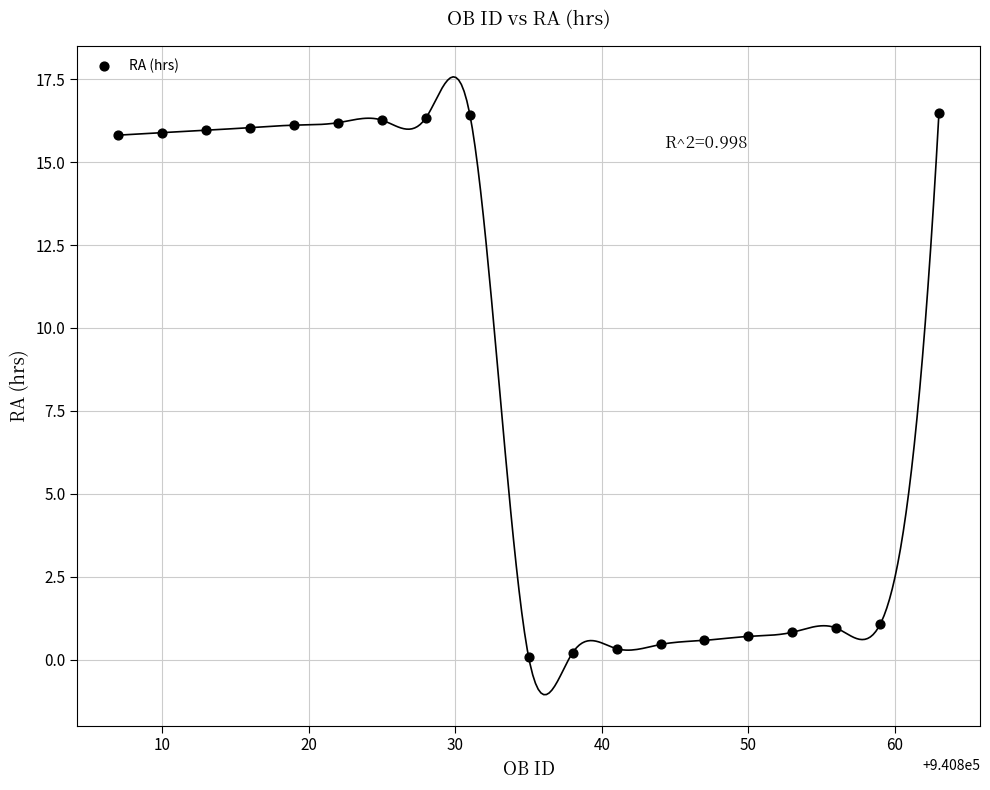

What is the range of X values (max minus min)?

56.0